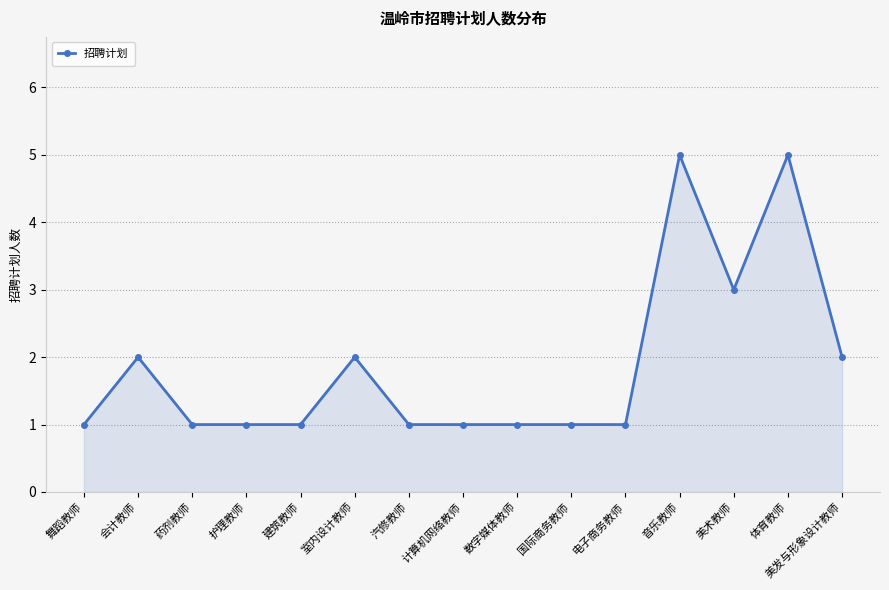

Reading left to right, extract all data points from this chart.

舞蹈教师=1	会计教师=2	药剂教师=1	护理教师=1	建筑教师=1	室内设计教师=2	汽修教师=1	计算机网络教师=1	数字媒体教师=1	国际商务教师=1	电子商务教师=1	音乐教师=5	美术教师=3	体育教师=5	美发与形象设计教师=2